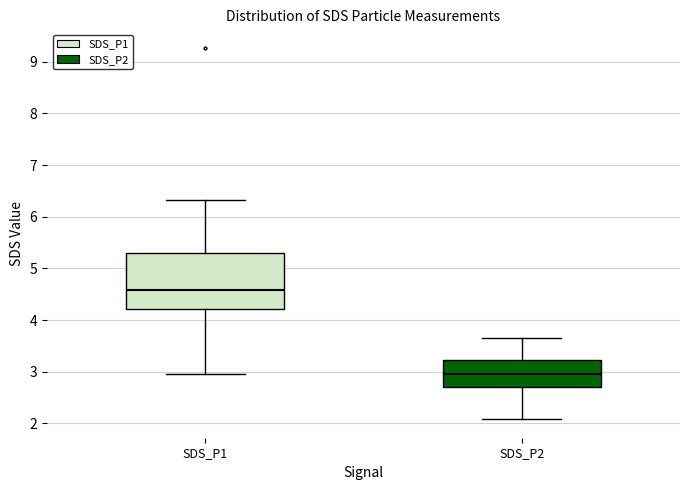

Comparing the boxes themselves (not the whiskers), which one is the tallest?

SDS_P1